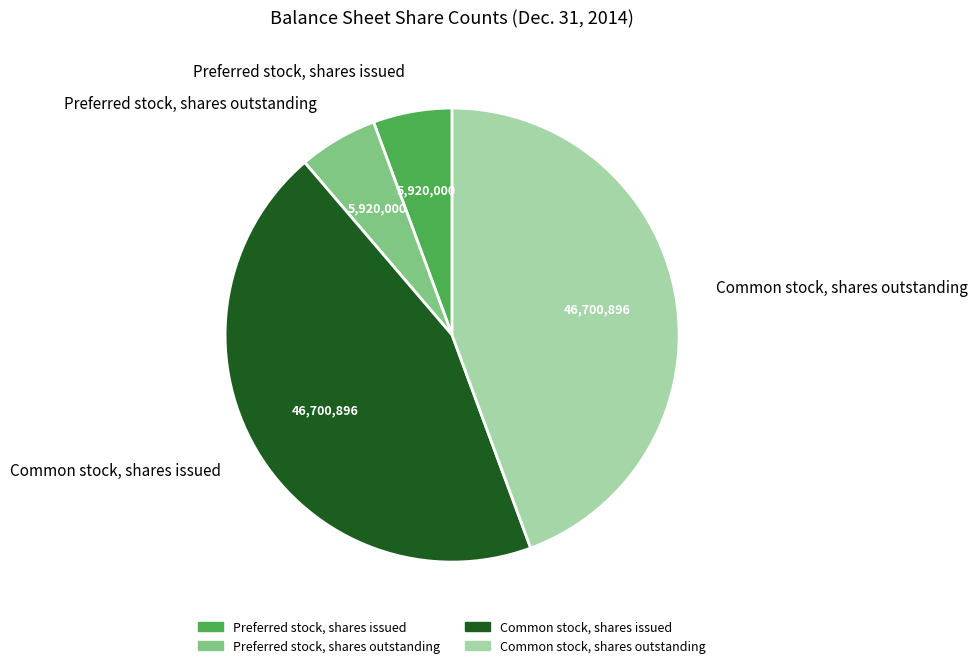

The Preferred stock, shares issued slice represents 19% of the pie. True or false?

False